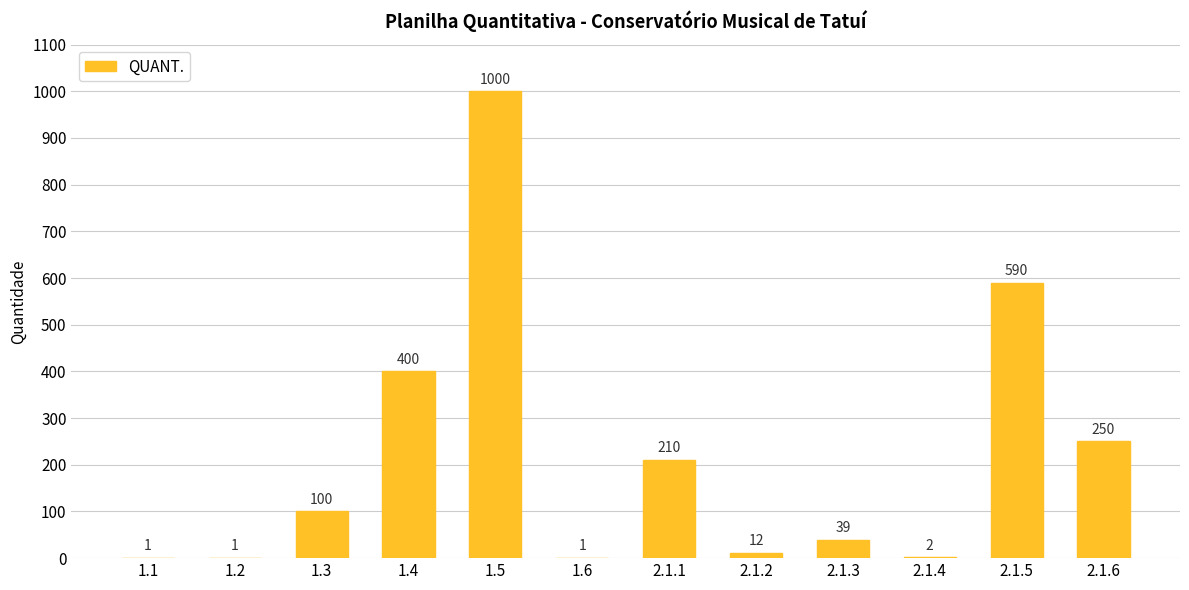

What is the sum of all values?

2606